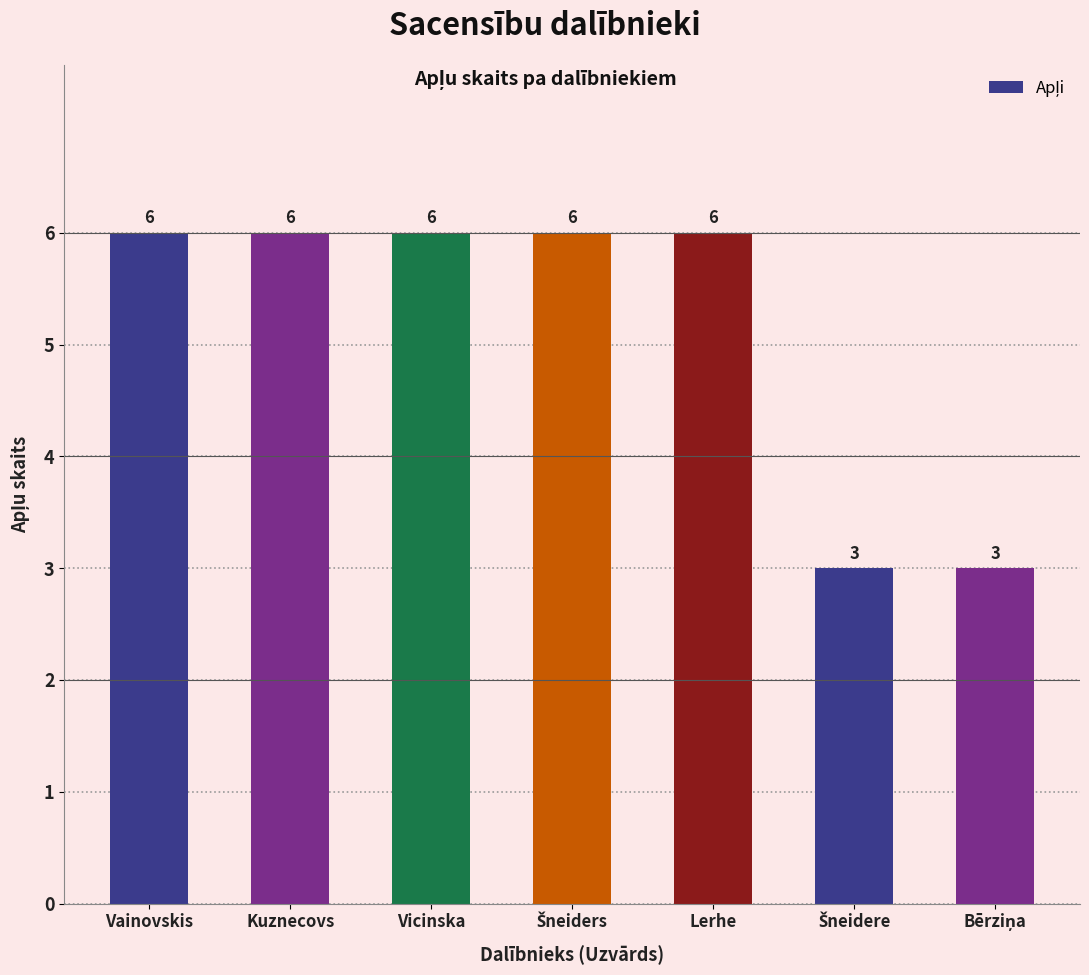

What is the sum of all values?

36